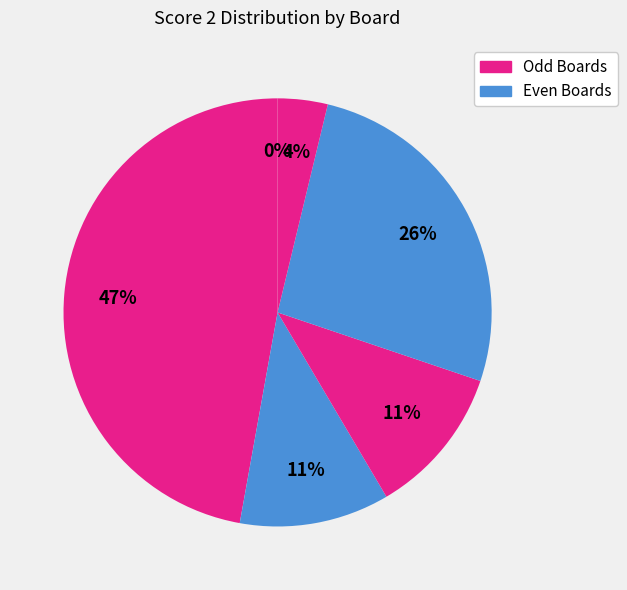

Is it true that Board 3 is 1% of the pie?

False